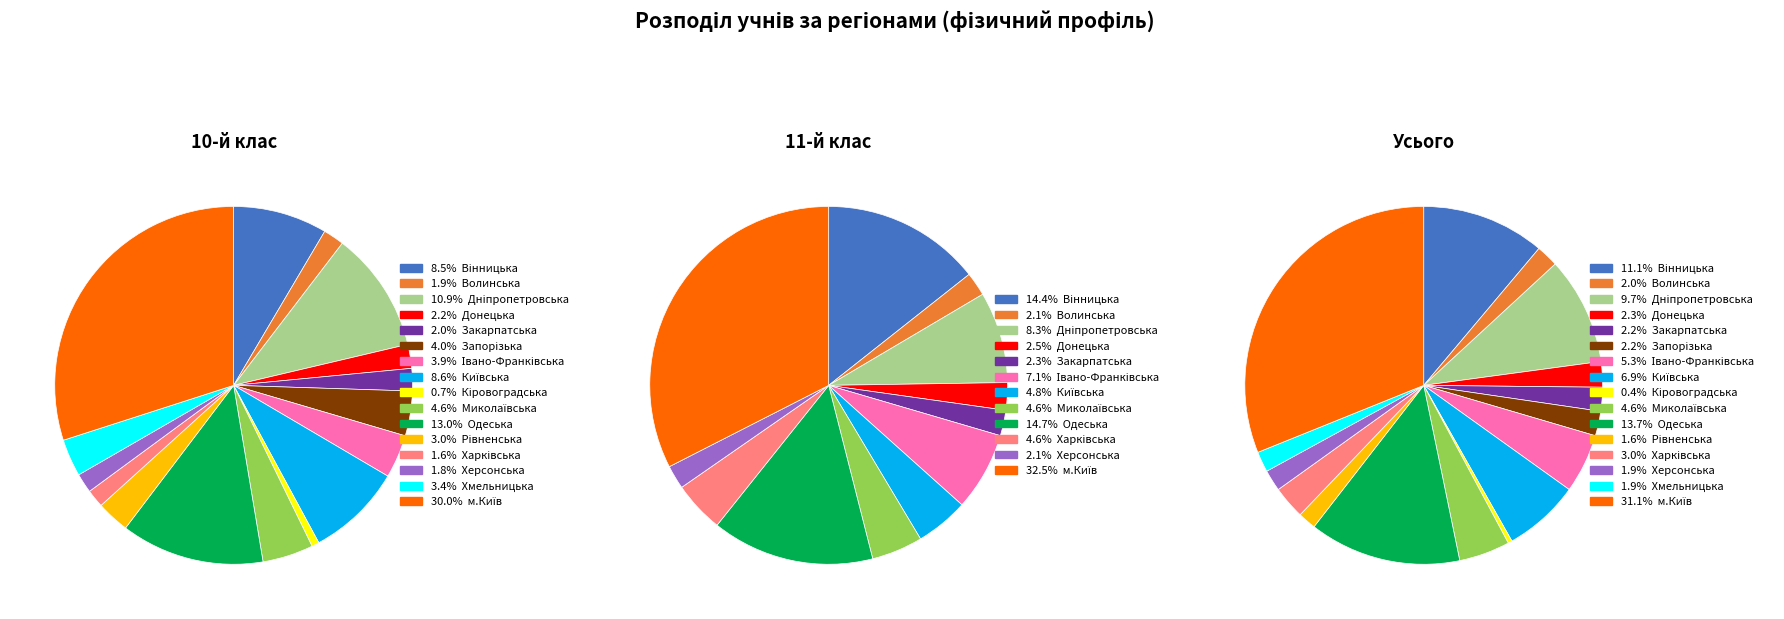

What portion of the pie excludes Одеська?

87.0%